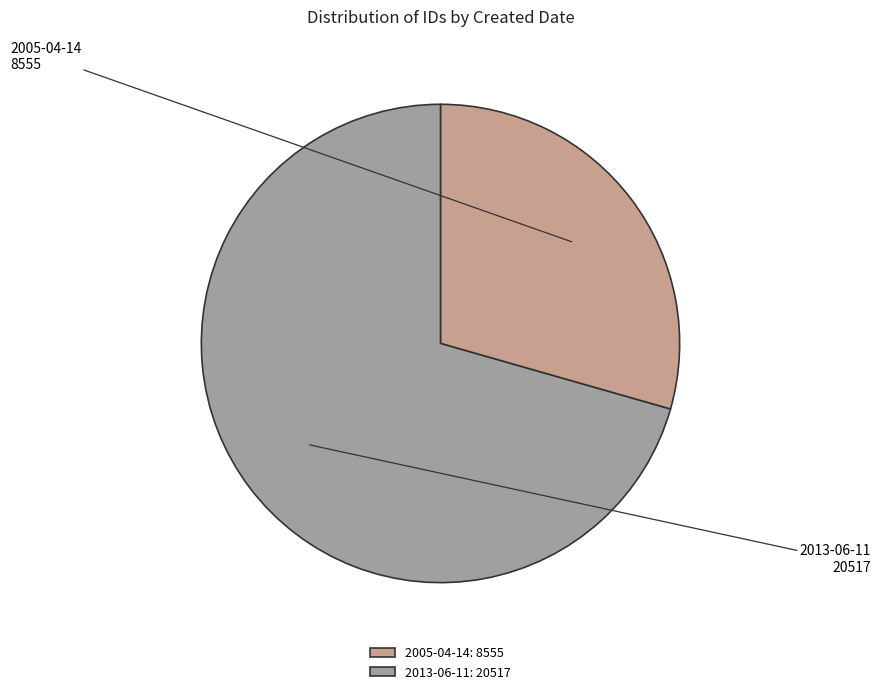

Rank the categories by value from lowest to highest.

2005-04-14, 2013-06-11